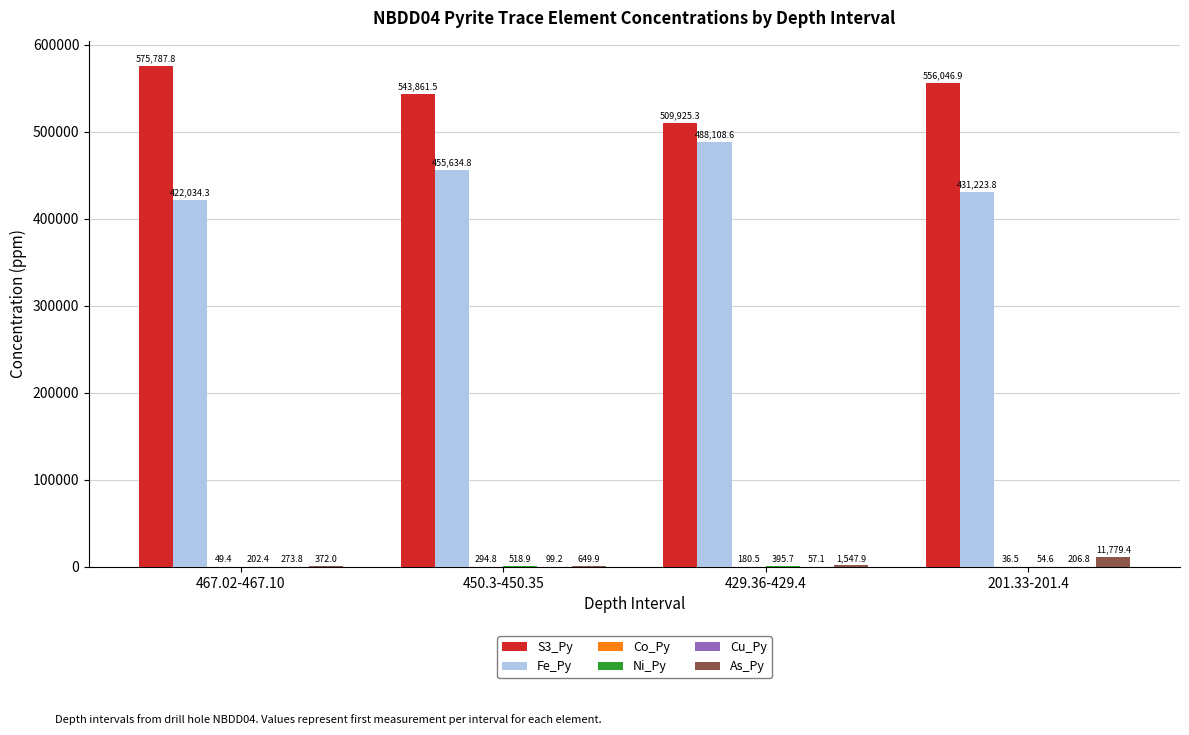

Which series changed the most between 450.3-450.35 and 201.33-201.4?

Fe_Py